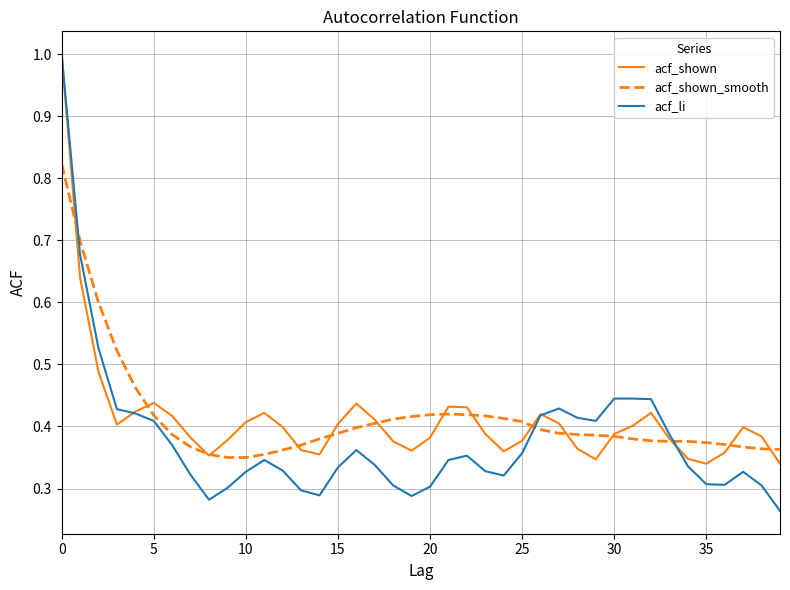

Which series has the largest range (max minus min)?

acf_li